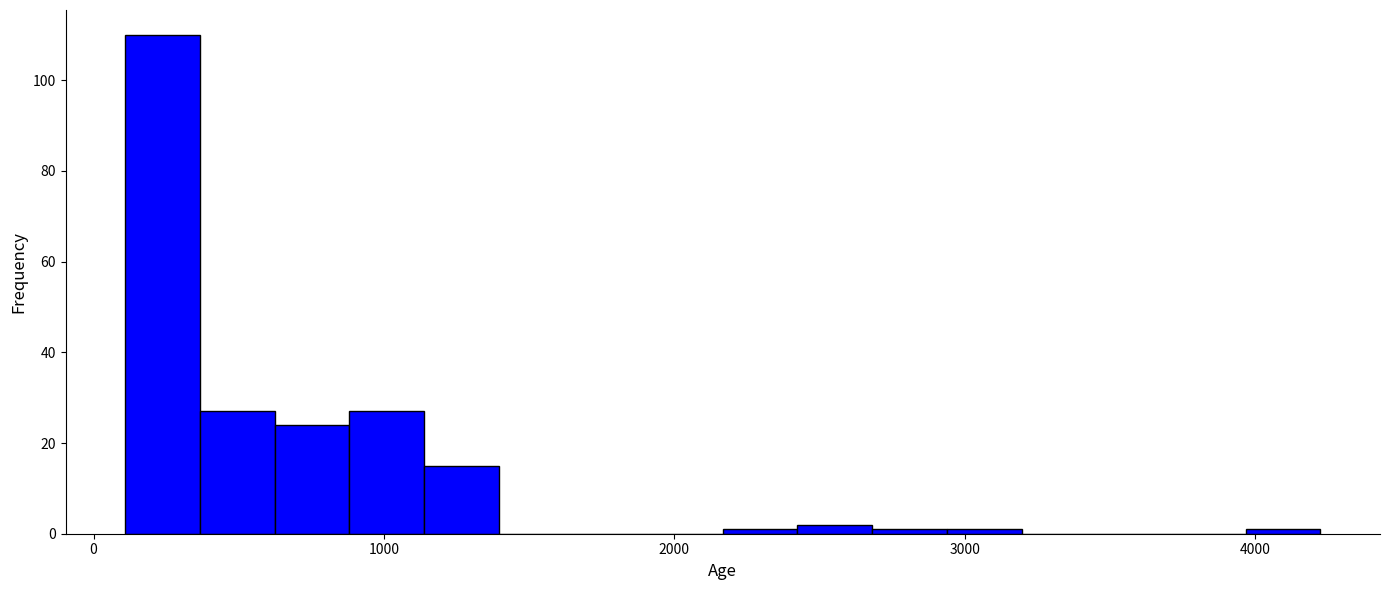

Read against the x-axis, roughly where is the centre of the tallest bar?

200